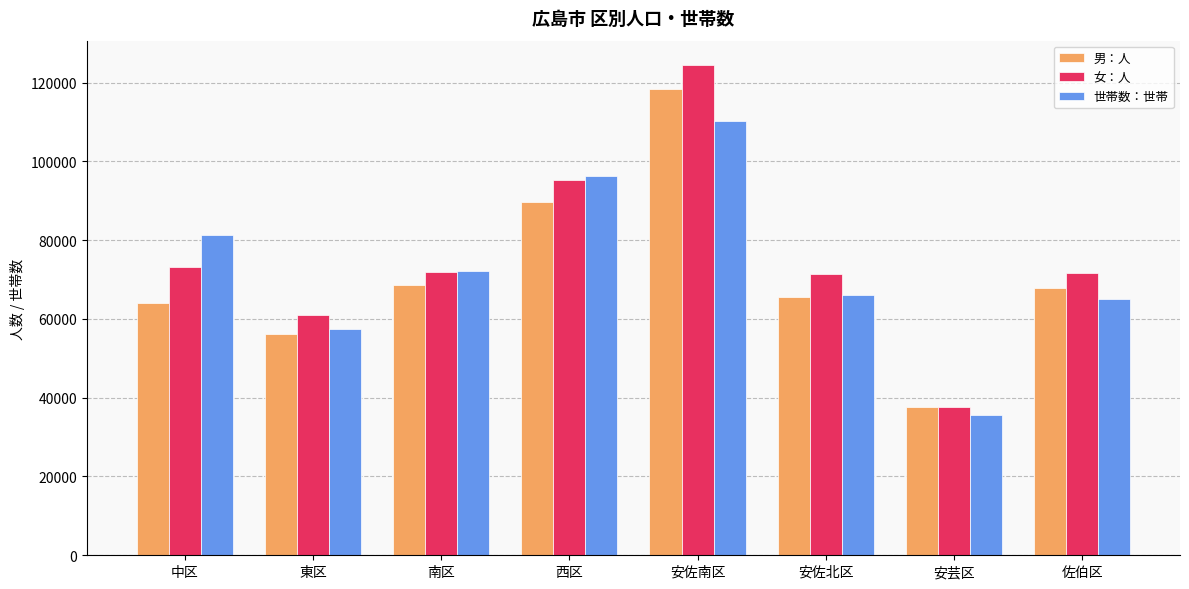

Does the chart contain stacked bars?

No